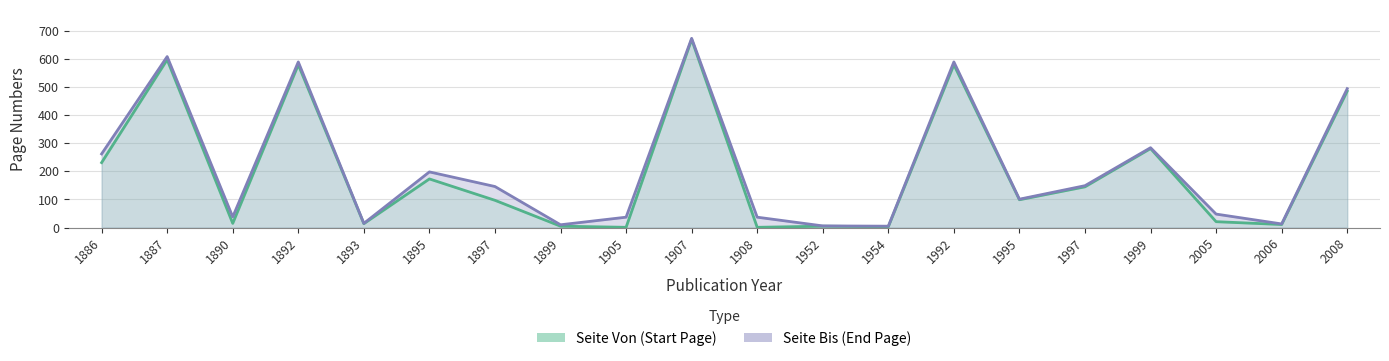

At how many categories does at least one series exceed 156?

8